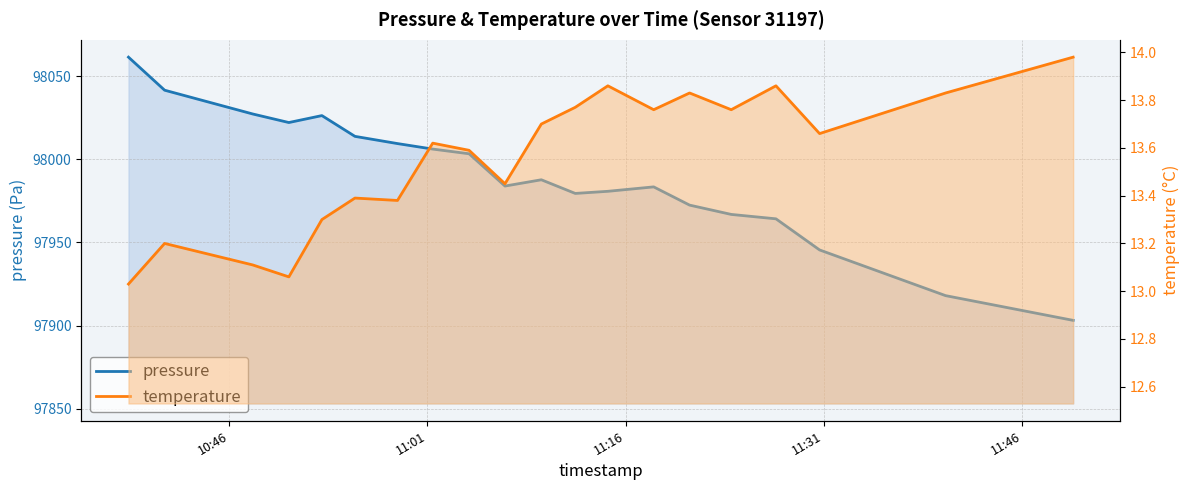

List the series in order of their overall mean, lowest first.

temperature, pressure